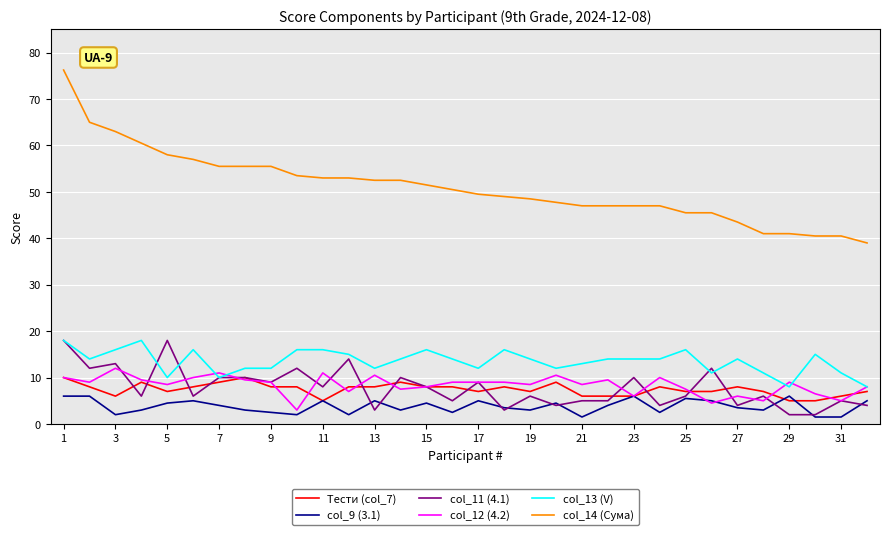

Does the chart display data point markers on the line(s)?

No